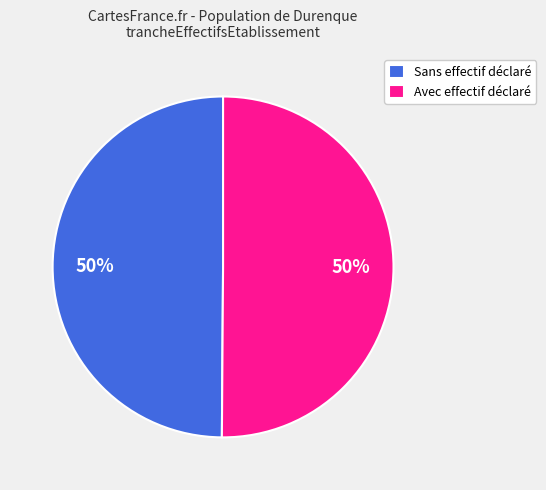

Is it true that Sans effectif déclaré is 40% of the pie?

False